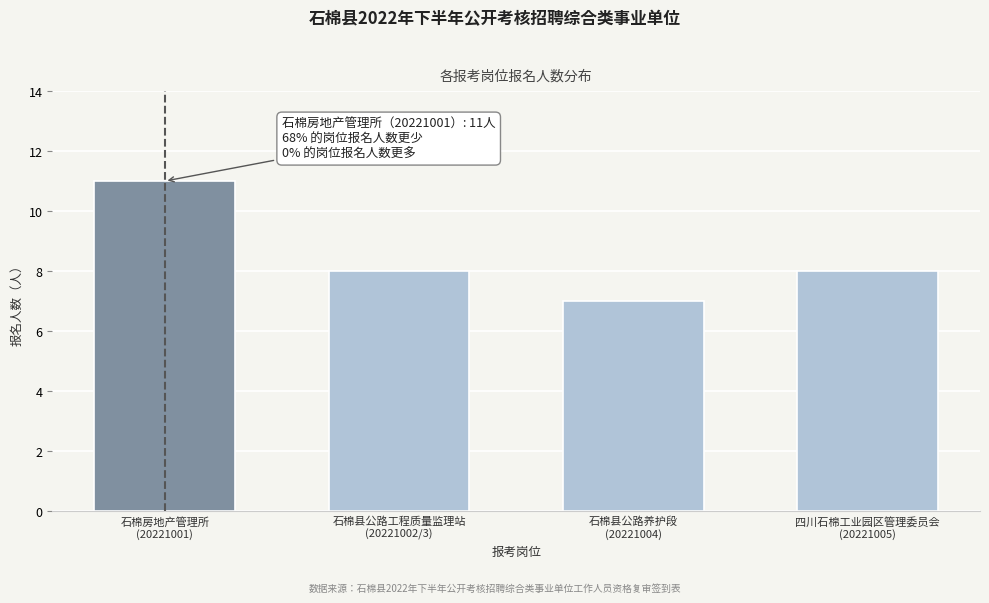

Reading left to right, transcribe all the data shown in this chart.

11	8	7	8